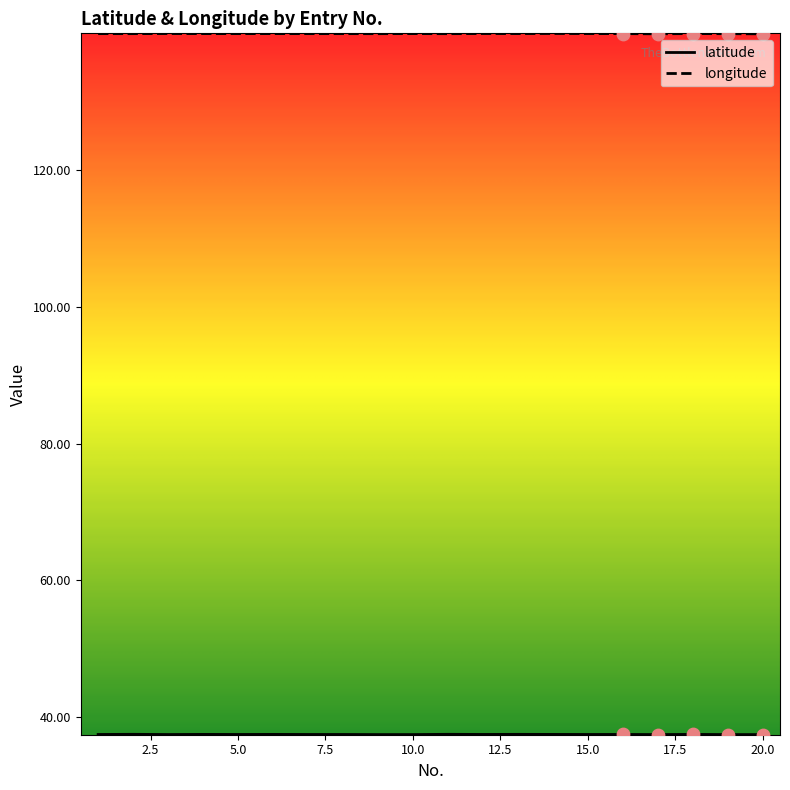

What is the minimum value shown in the chart?

37.5